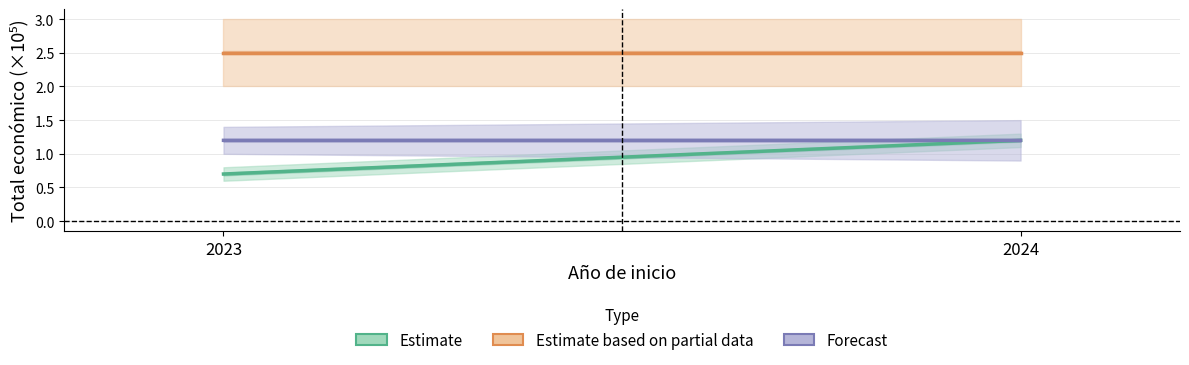

Which series has the largest total across all categories?

Estimate based on partial data